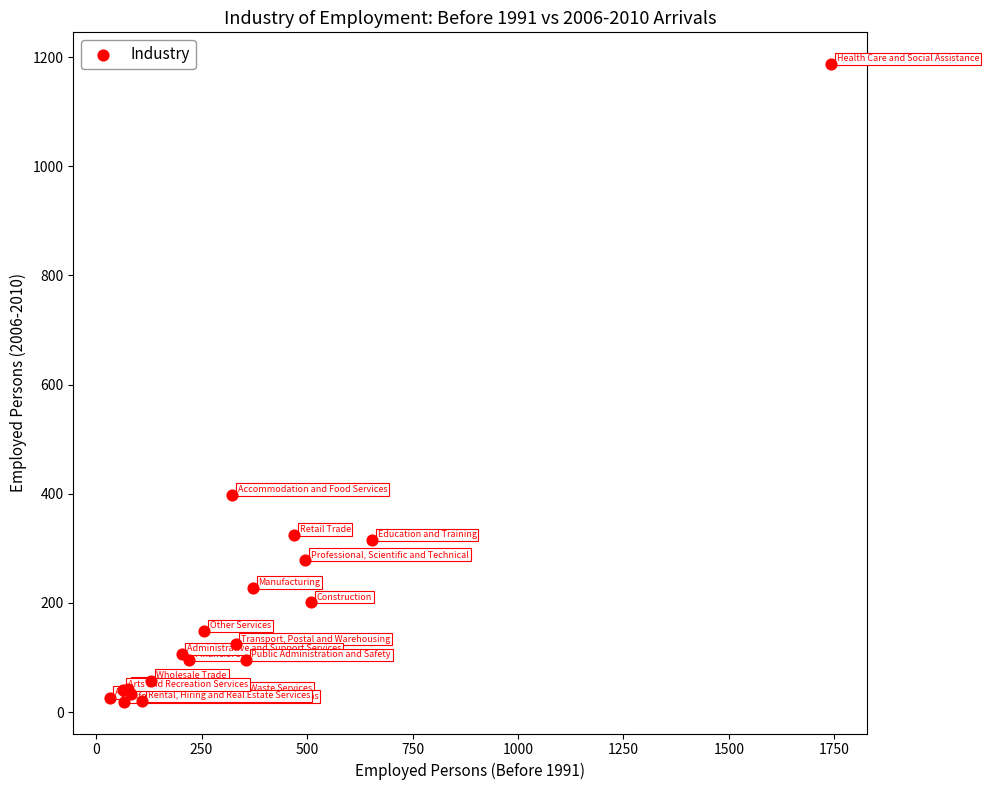

What Y value in the scatter plot is closest to 603?

398